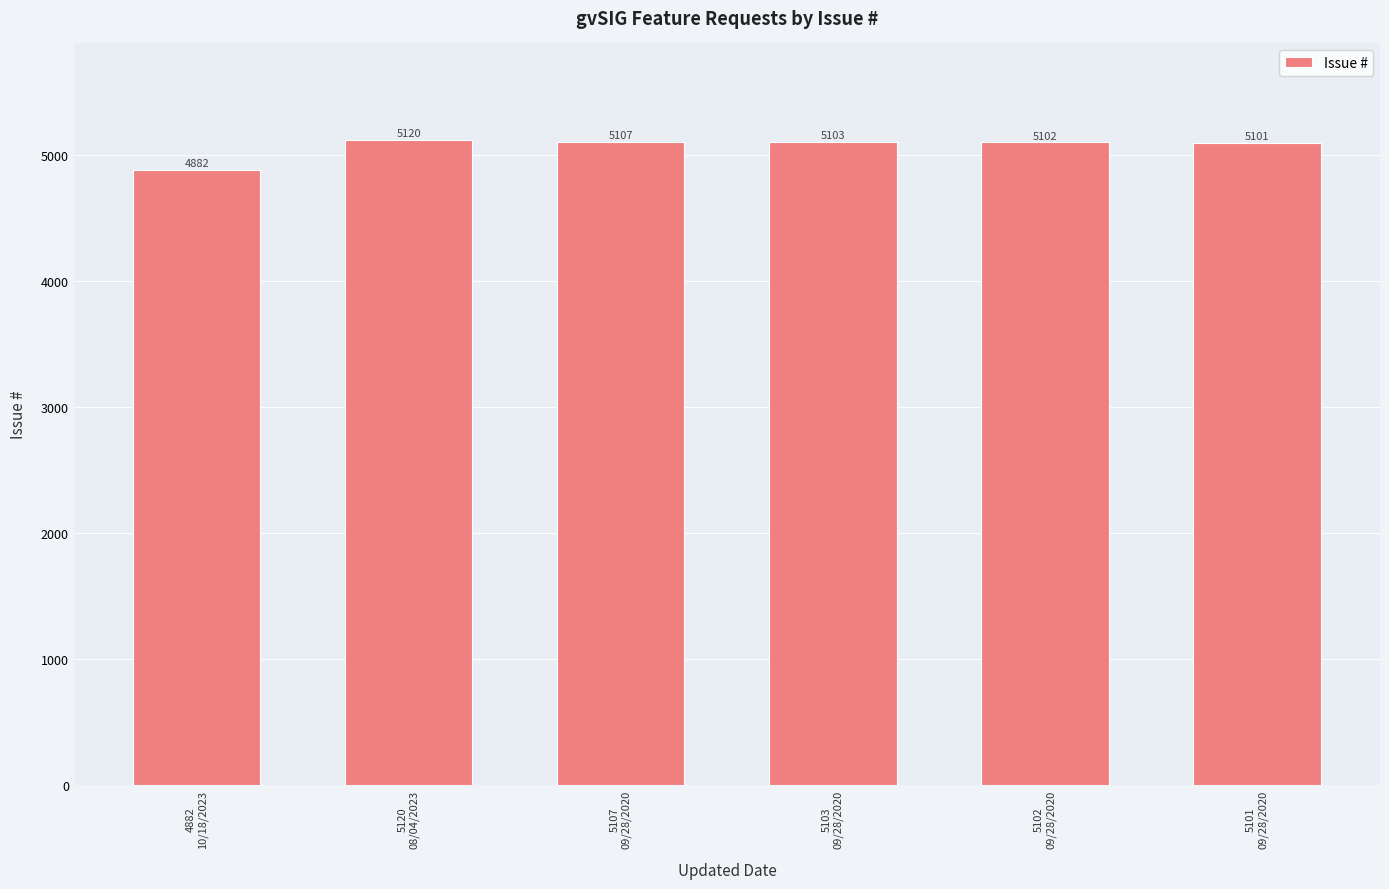

What is the difference between the values at 4882
10/18/2023 and 5120
08/04/2023?

238